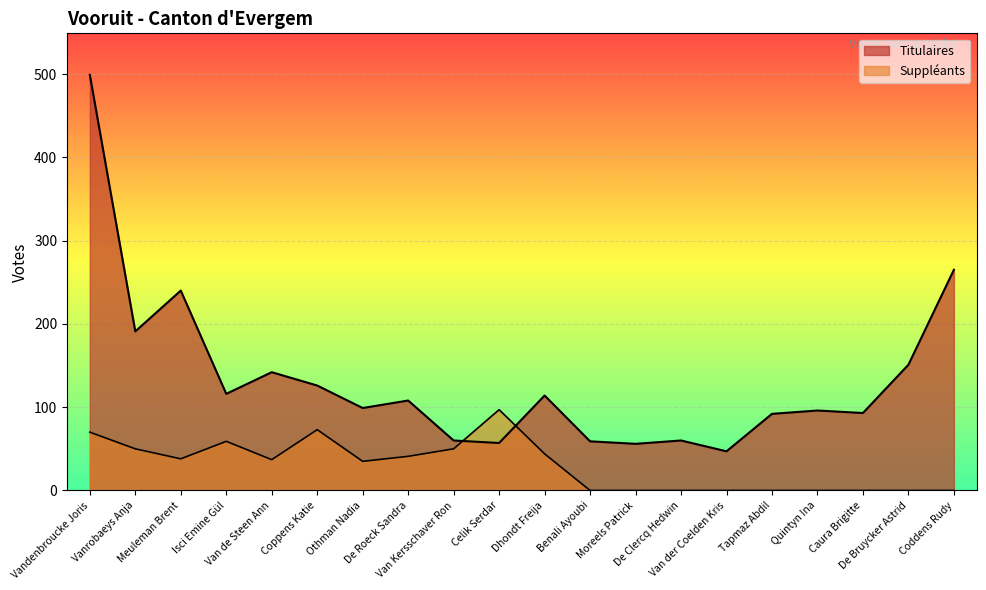

Where do Titulaires and Suppléants first cross each other?

Van Kersschaver Ron and Celik Serdar